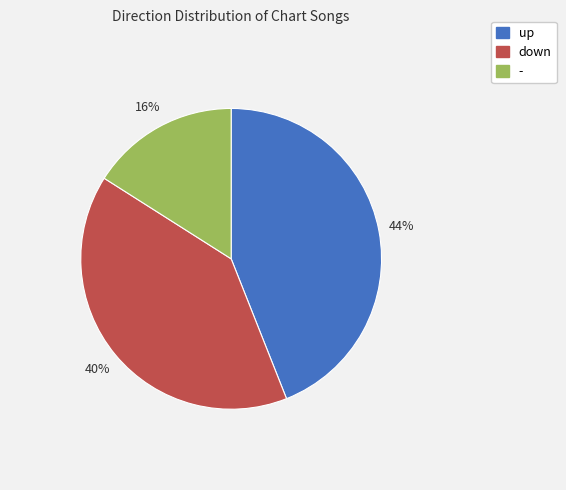

Between up and -, which is larger?

up